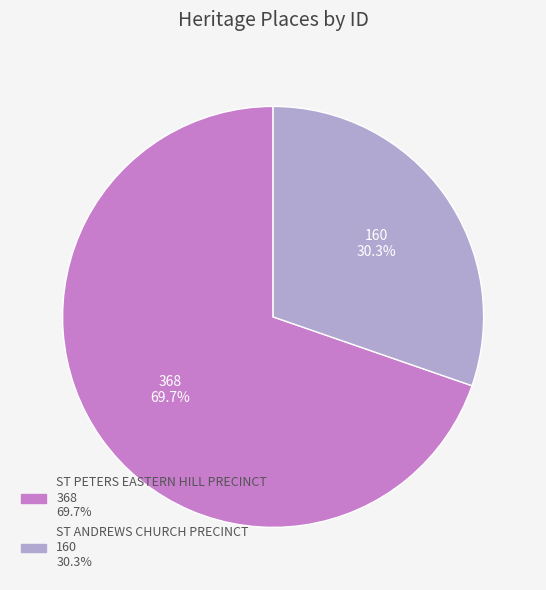

To the nearest percent, what is the combined percentage of ST ANDREWS CHURCH PRECINCT and ST PETERS EASTERN HILL PRECINCT?

100%